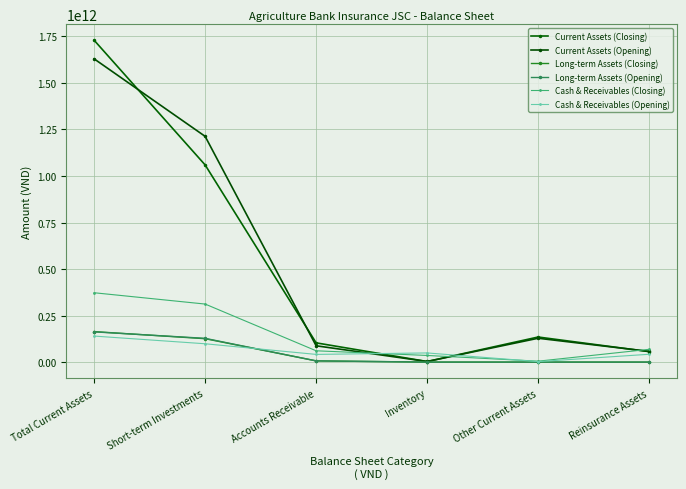

Is the value of Long-term Assets (Opening) at Other Current Assets greater than the value of Cash & Receivables (Closing) at Inventory?

No